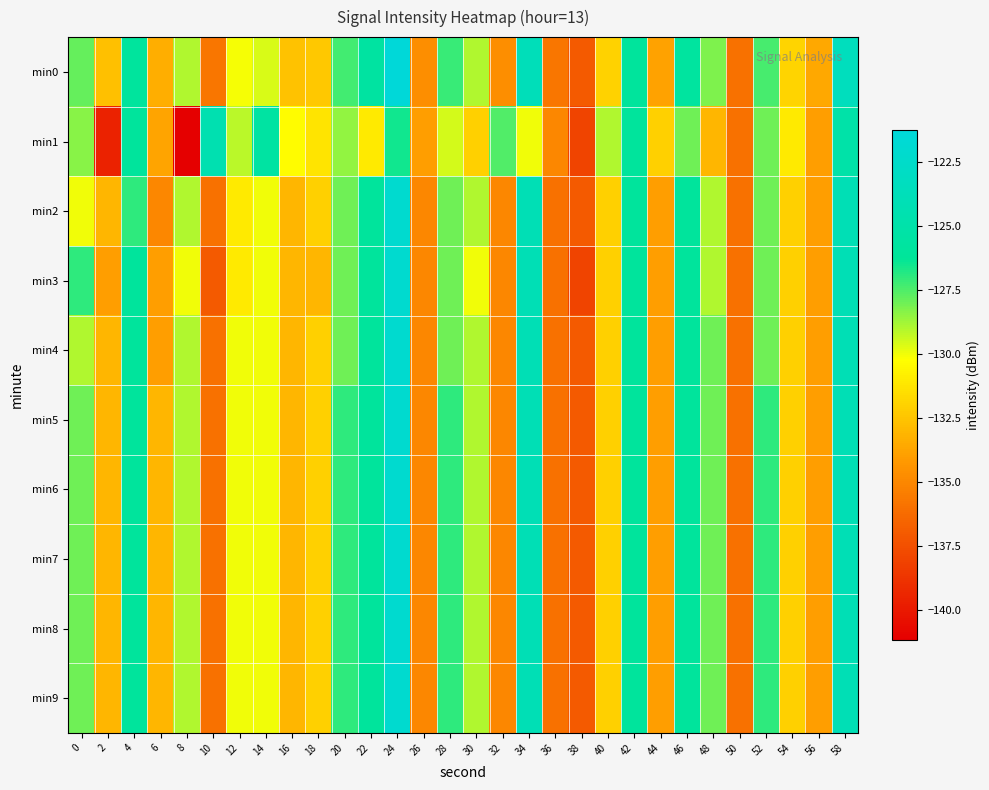

Reading left to right, transcribe all the data shown in this chart.

min0: 0=-127.8	2=-132.6	4=-125.9	6=-133.3	8=-129.0	10=-135.7	12=-130.1	14=-129.6	16=-132.6	18=-132.4	20=-127.3	22=-125.6	24=-121.3	26=-134.7	28=-127.2	30=-129.0	32=-134.6	34=-123.7	36=-135.7	38=-137.0	40=-132.0	42=-126.0	44=-133.8	46=-125.7	48=-128.2	50=-136.0	52=-127.4	54=-131.9	56=-133.6	58=-123.4
min1: 0=-128.4	2=-139.6	4=-126.0	6=-133.7	8=-141.1	10=-124.4	12=-129.2	14=-125.5	16=-130.3	18=-131.3	20=-128.5	22=-131.0	24=-126.5	26=-134.0	28=-129.5	30=-132.0	32=-127.5	34=-130.0	36=-135.0	38=-138.0	40=-129.0	42=-126.0	44=-132.0	46=-128.0	48=-133.0	50=-136.0	52=-128.0	54=-131.0	56=-134.0	58=-125.0
min2: 0=-130.0	2=-133.0	4=-127.0	6=-135.0	8=-129.0	10=-136.0	12=-131.0	14=-130.0	16=-133.0	18=-132.0	20=-128.0	22=-126.0	24=-122.0	26=-135.0	28=-128.0	30=-129.0	32=-135.0	34=-124.0	36=-136.0	38=-137.0	40=-132.0	42=-126.0	44=-134.0	46=-126.0	48=-129.0	50=-136.0	52=-128.0	54=-132.0	56=-134.0	58=-124.0
min3: 0=-127.0	2=-134.0	4=-126.0	6=-134.0	8=-130.0	10=-137.0	12=-131.0	14=-130.0	16=-133.0	18=-133.0	20=-128.0	22=-126.0	24=-122.0	26=-135.0	28=-128.0	30=-130.0	32=-135.0	34=-124.0	36=-136.0	38=-138.0	40=-132.0	42=-126.0	44=-134.0	46=-126.0	48=-129.0	50=-136.0	52=-128.0	54=-132.0	56=-134.0	58=-124.0
min4: 0=-129.0	2=-133.0	4=-126.0	6=-134.0	8=-129.0	10=-136.0	12=-130.0	14=-130.0	16=-133.0	18=-132.0	20=-128.0	22=-126.0	24=-122.0	26=-135.0	28=-128.0	30=-129.0	32=-135.0	34=-124.0	36=-136.0	38=-137.0	40=-132.0	42=-126.0	44=-134.0	46=-126.0	48=-128.0	50=-136.0	52=-128.0	54=-132.0	56=-134.0	58=-124.0
min5: 0=-128.0	2=-133.0	4=-126.0	6=-133.0	8=-129.0	10=-136.0	12=-130.0	14=-130.0	16=-133.0	18=-132.0	20=-127.0	22=-126.0	24=-122.0	26=-135.0	28=-127.0	30=-129.0	32=-135.0	34=-124.0	36=-136.0	38=-137.0	40=-132.0	42=-126.0	44=-134.0	46=-126.0	48=-128.0	50=-136.0	52=-127.0	54=-132.0	56=-134.0	58=-124.0
min6: 0=-128.0	2=-133.0	4=-126.0	6=-133.0	8=-129.0	10=-136.0	12=-130.0	14=-130.0	16=-133.0	18=-132.0	20=-127.0	22=-126.0	24=-122.0	26=-135.0	28=-127.0	30=-129.0	32=-135.0	34=-124.0	36=-136.0	38=-137.0	40=-132.0	42=-126.0	44=-134.0	46=-126.0	48=-128.0	50=-136.0	52=-127.0	54=-132.0	56=-134.0	58=-124.0
min7: 0=-128.0	2=-133.0	4=-126.0	6=-133.0	8=-129.0	10=-136.0	12=-130.0	14=-130.0	16=-133.0	18=-132.0	20=-127.0	22=-126.0	24=-122.0	26=-135.0	28=-127.0	30=-129.0	32=-135.0	34=-124.0	36=-136.0	38=-137.0	40=-132.0	42=-126.0	44=-134.0	46=-126.0	48=-128.0	50=-136.0	52=-127.0	54=-132.0	56=-134.0	58=-124.0
min8: 0=-128.0	2=-133.0	4=-126.0	6=-133.0	8=-129.0	10=-136.0	12=-130.0	14=-130.0	16=-133.0	18=-132.0	20=-127.0	22=-126.0	24=-122.0	26=-135.0	28=-127.0	30=-129.0	32=-135.0	34=-124.0	36=-136.0	38=-137.0	40=-132.0	42=-126.0	44=-134.0	46=-126.0	48=-128.0	50=-136.0	52=-127.0	54=-132.0	56=-134.0	58=-124.0
min9: 0=-128.0	2=-133.0	4=-126.0	6=-133.0	8=-129.0	10=-136.0	12=-130.0	14=-130.0	16=-133.0	18=-132.0	20=-127.0	22=-126.0	24=-122.0	26=-135.0	28=-127.0	30=-129.0	32=-135.0	34=-124.0	36=-136.0	38=-137.0	40=-132.0	42=-126.0	44=-134.0	46=-126.0	48=-128.0	50=-136.0	52=-127.0	54=-132.0	56=-134.0	58=-124.0